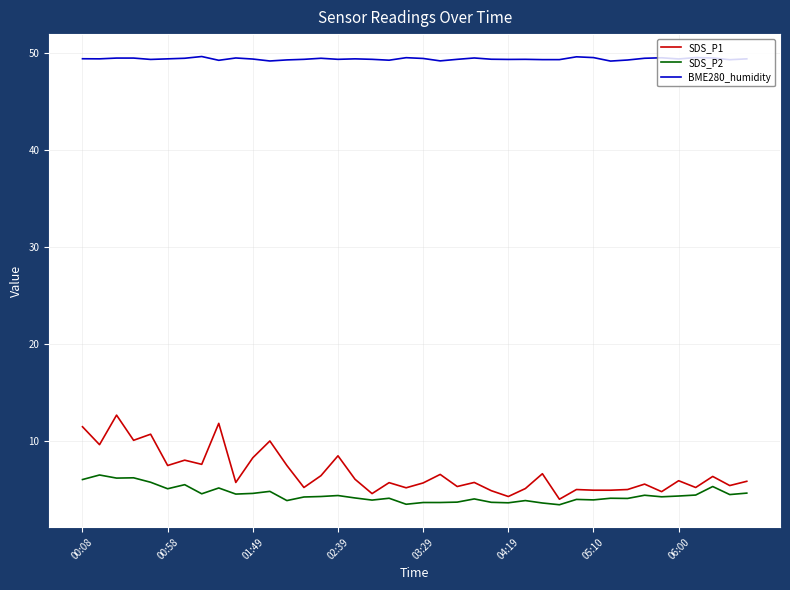

True or false: SDS_P2 and BME280_humidity cross at least once.

False